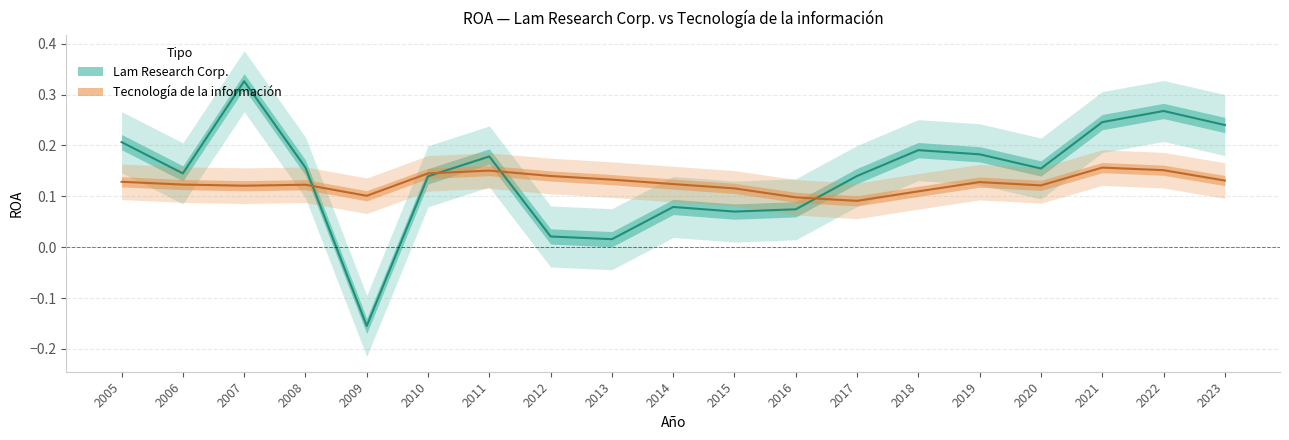

What is the sum of the Lam Research Corp. values at 2008 and 2022?

0.4